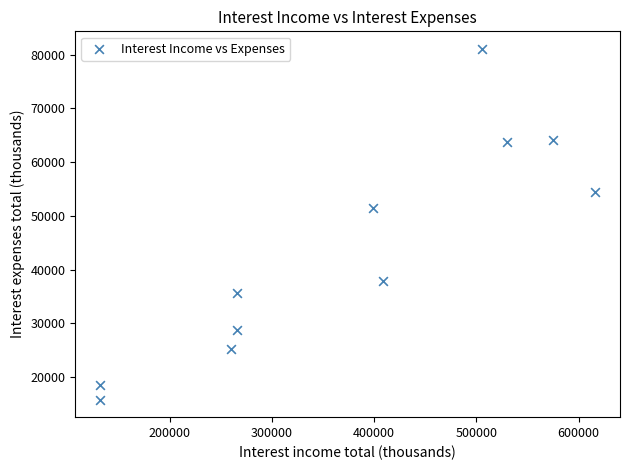

What is the average X value?

371728.7